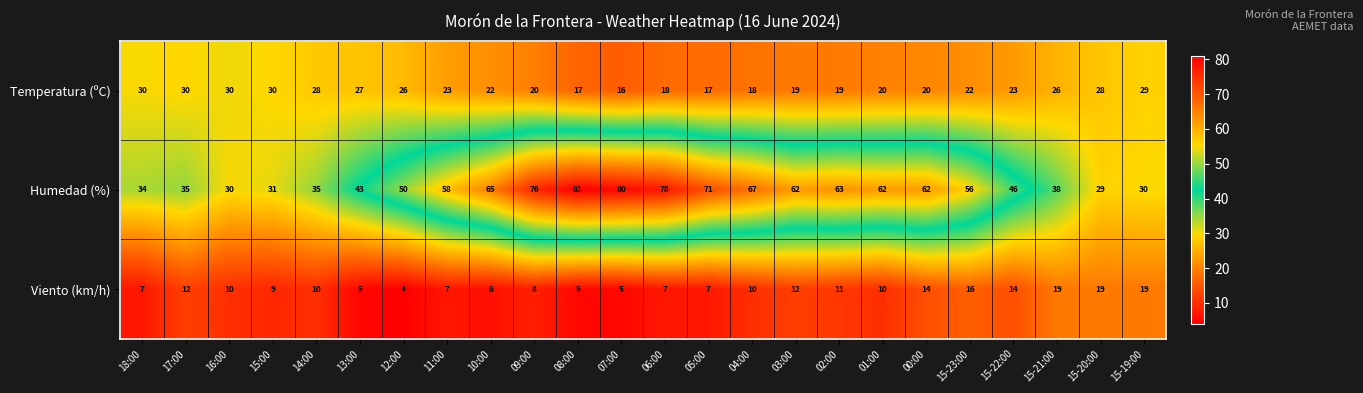

True or false: Humedad (%) has a value of 35 at 11:00.

False